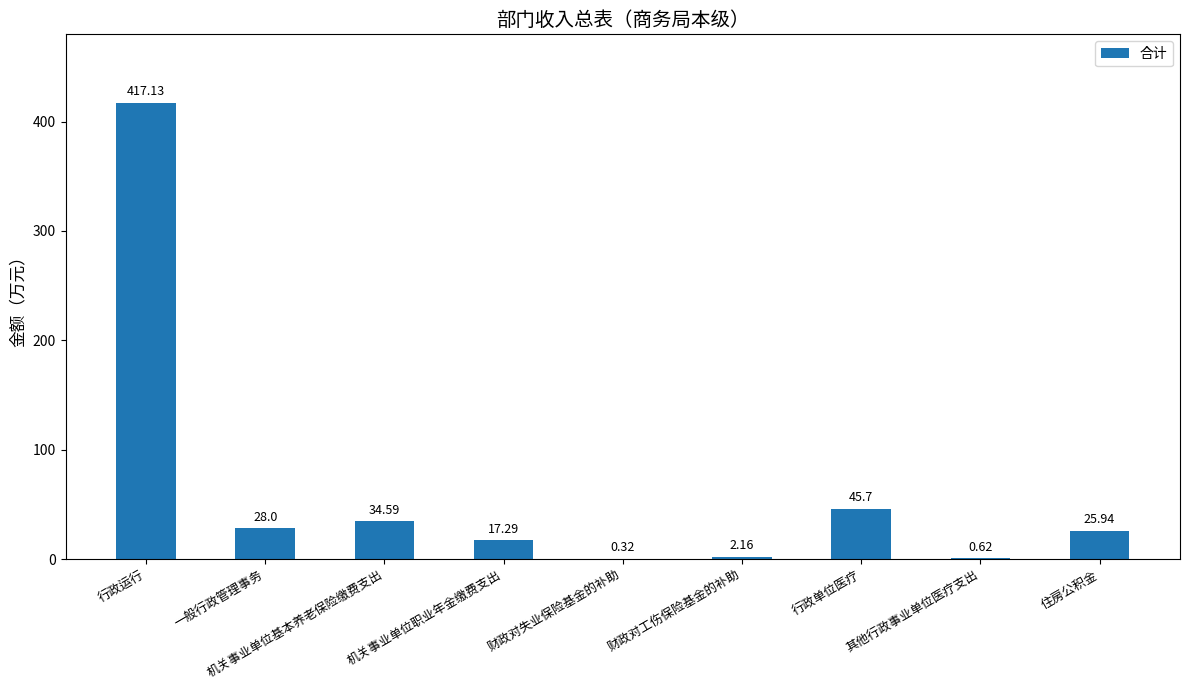

How many distinct data groups are displayed?

1